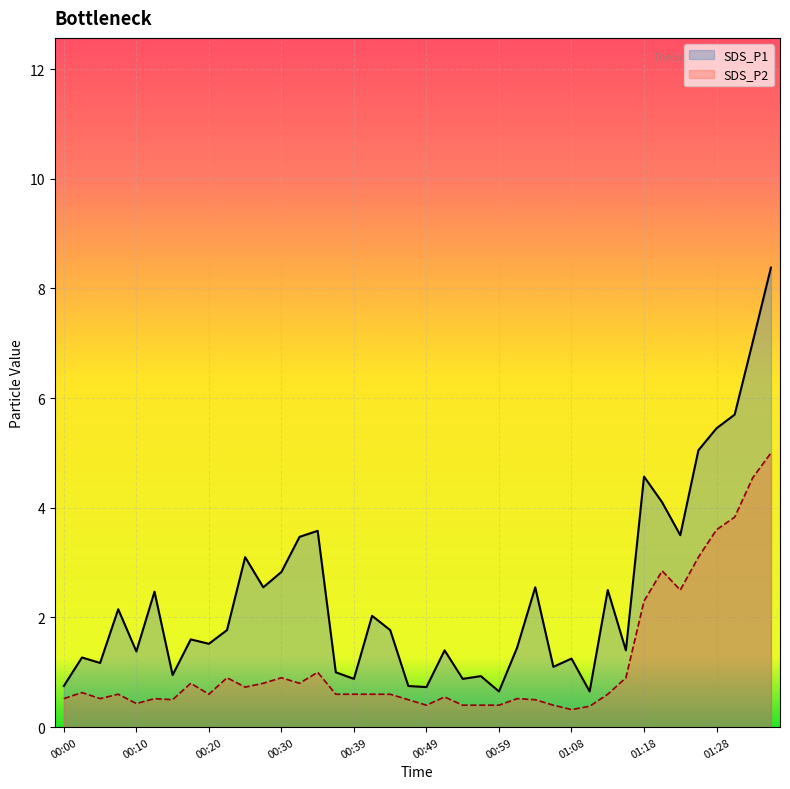

How many data points does each series have?

40